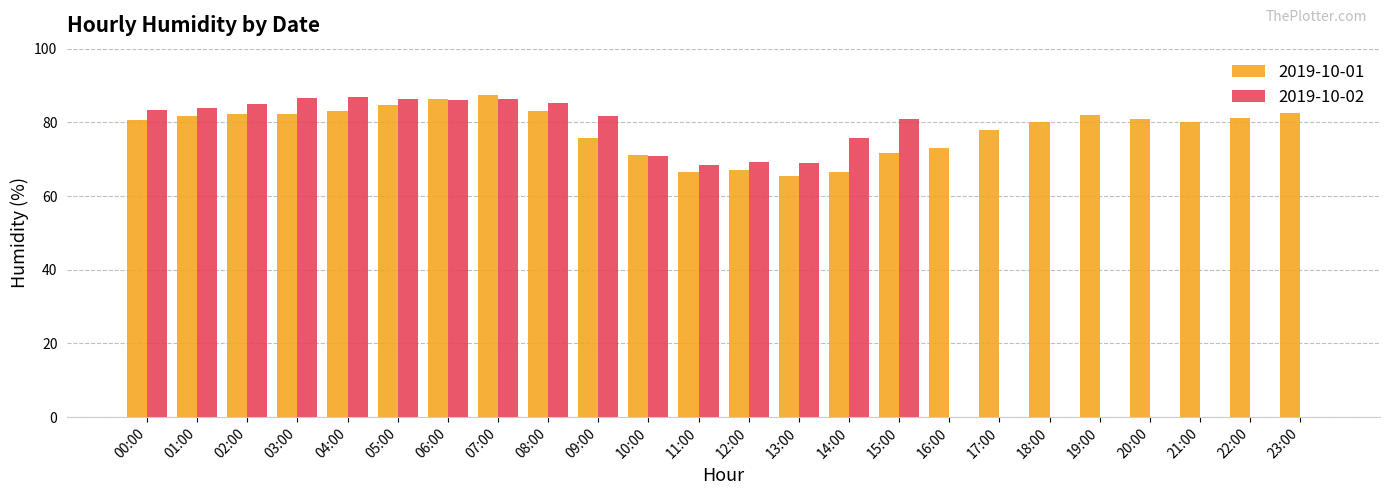

Count the number of categories in the chart.

24